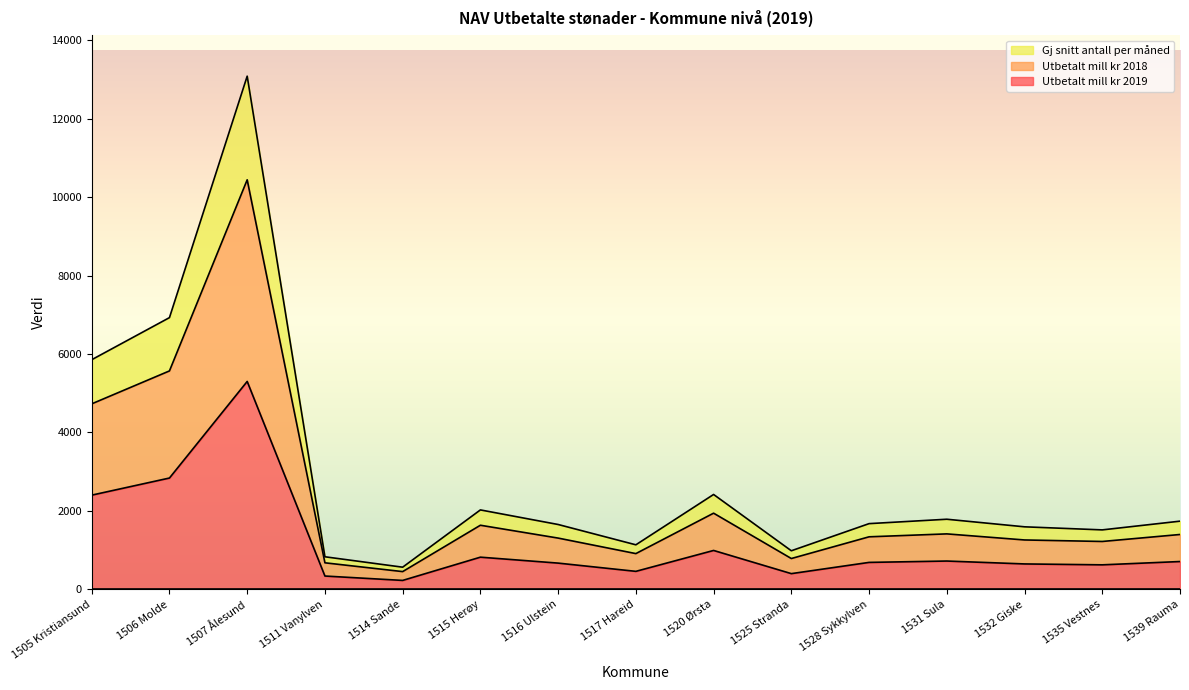

What is the label of the 8th point from the left?

1517 Hareid